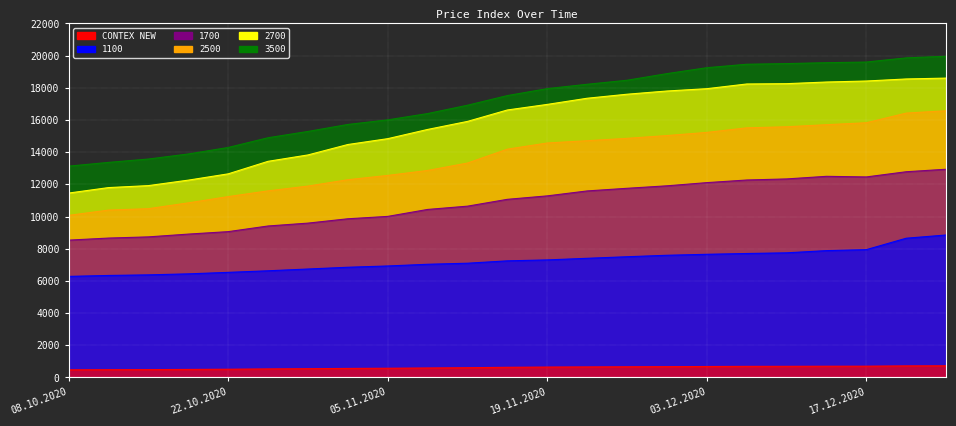

What is the highest value of the 3500 series?

19961